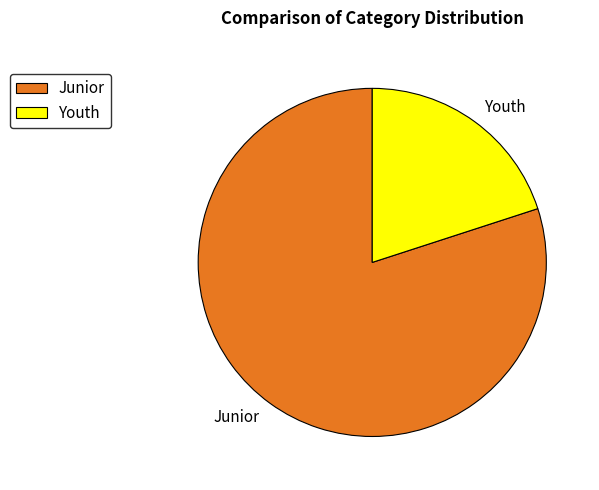

Rank the categories by value from lowest to highest.

Youth, Junior